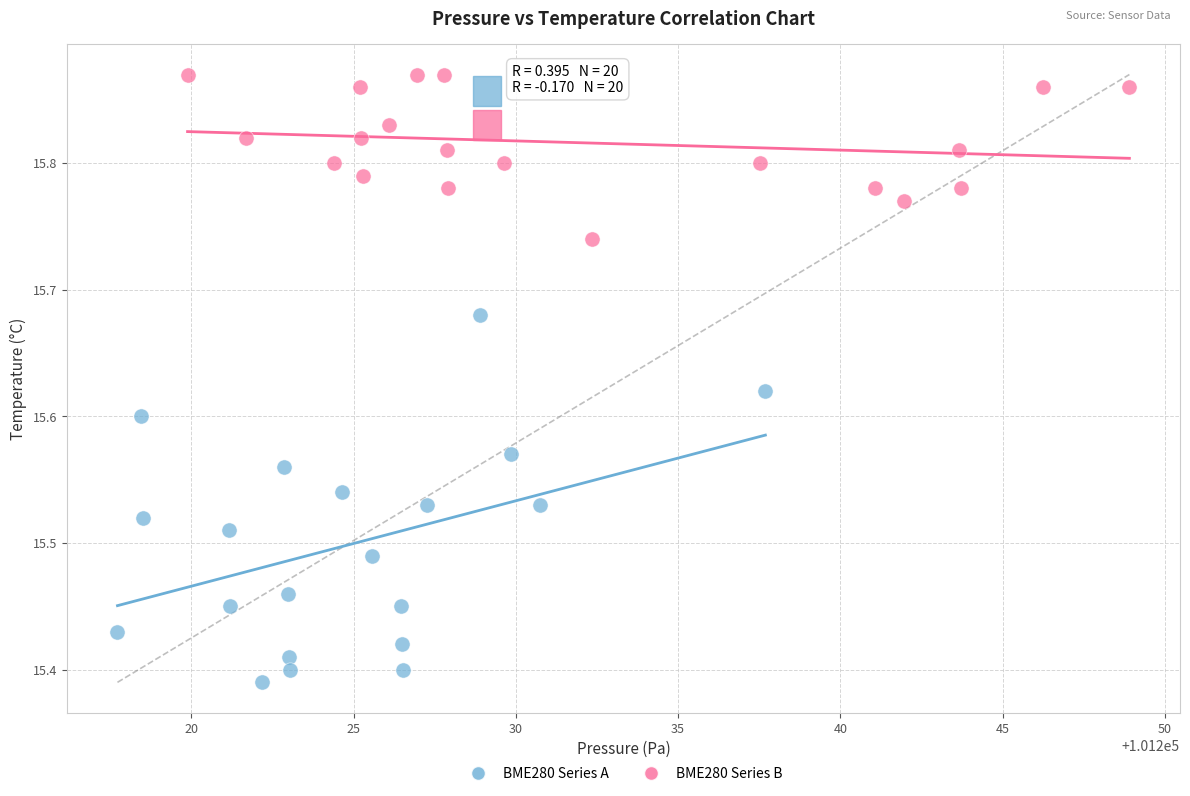

Which series reaches the maximum Y coordinate?

BME280 Series B